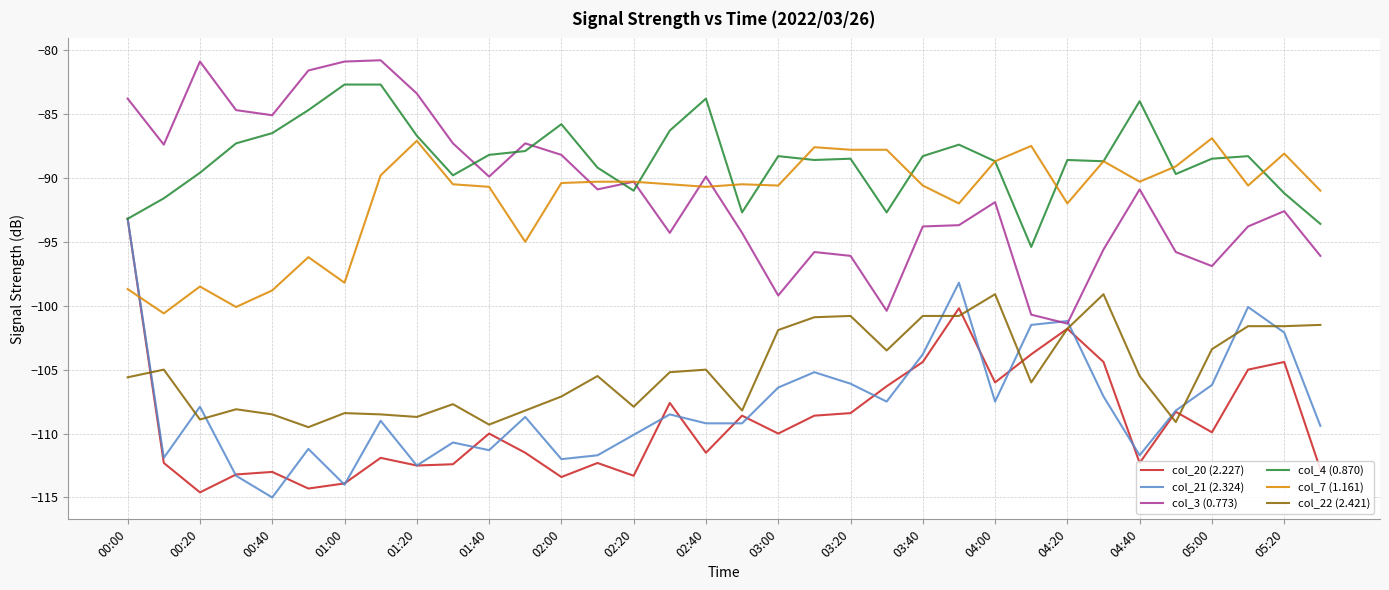

Which series has the largest total across all categories?

col_4 (0.870)